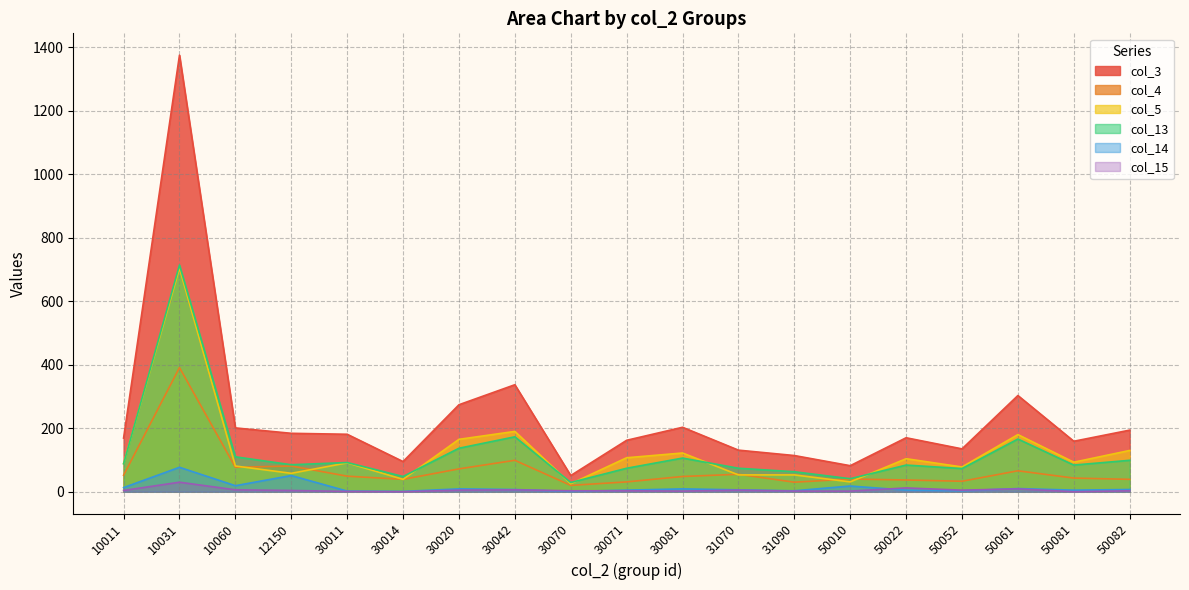

What is the sum of all col_5 values?

2393